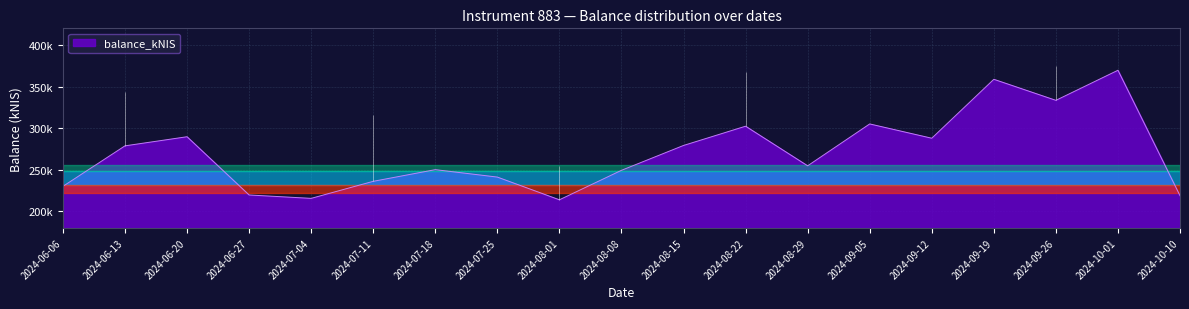

What is the label of the 14th point from the left?

2024-09-05